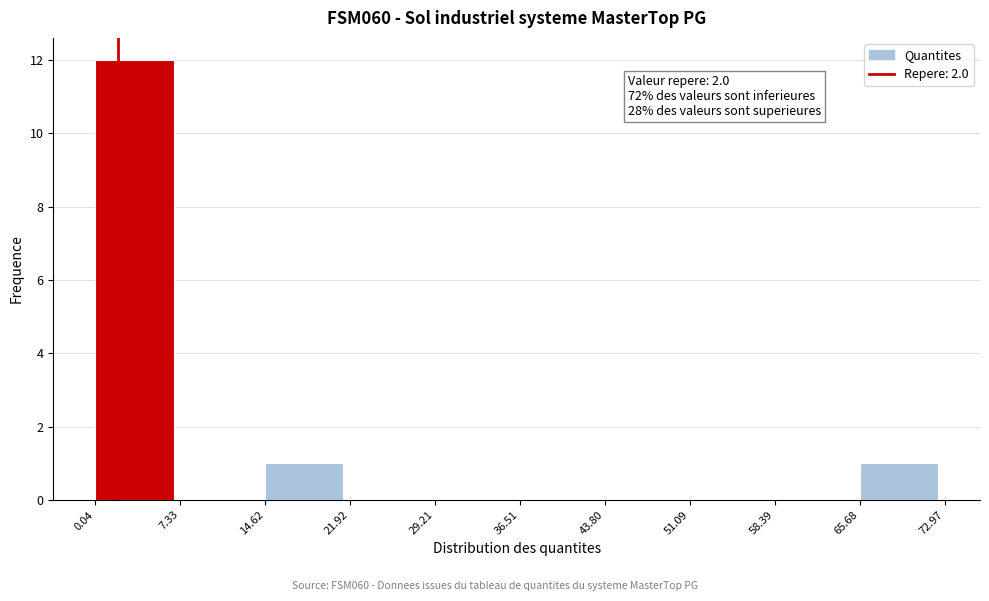

Over which range of the x-axis is the bar tallest?

0.04 to 7.33